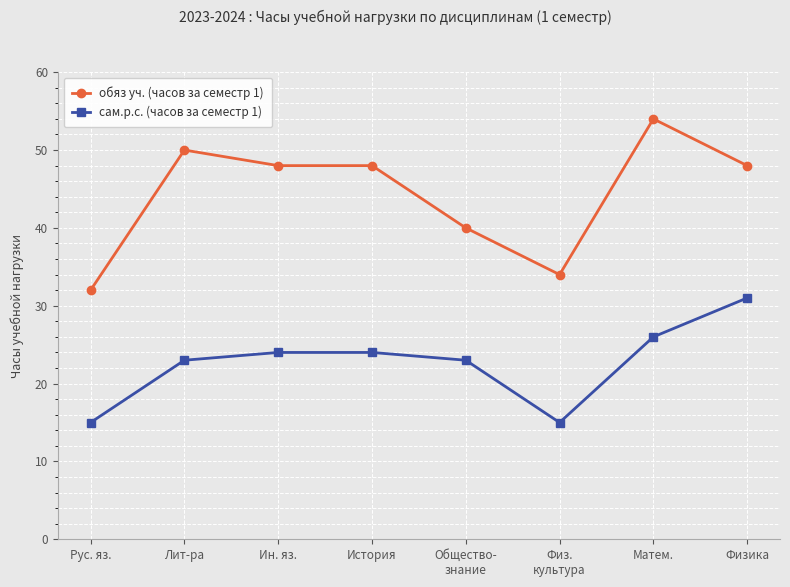

Rank the series by their average value, from highest to lowest.

обяз уч. (часов за семестр 1), сам.р.с. (часов за семестр 1)